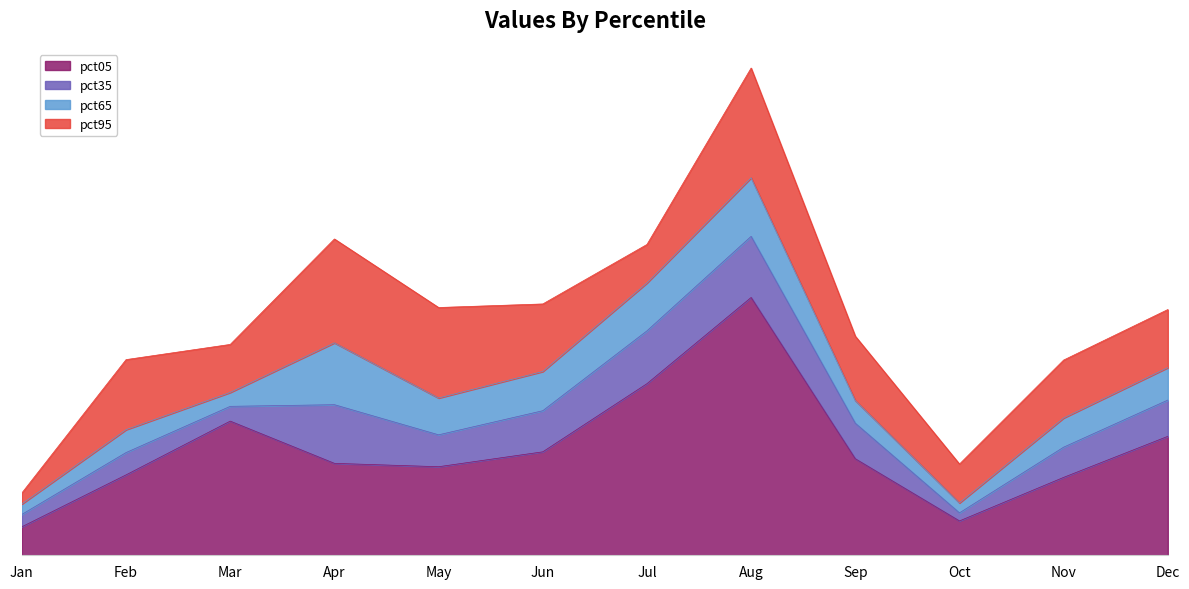

In pct35, how many points are lower than both neighbors (excluding endpoints)?

3